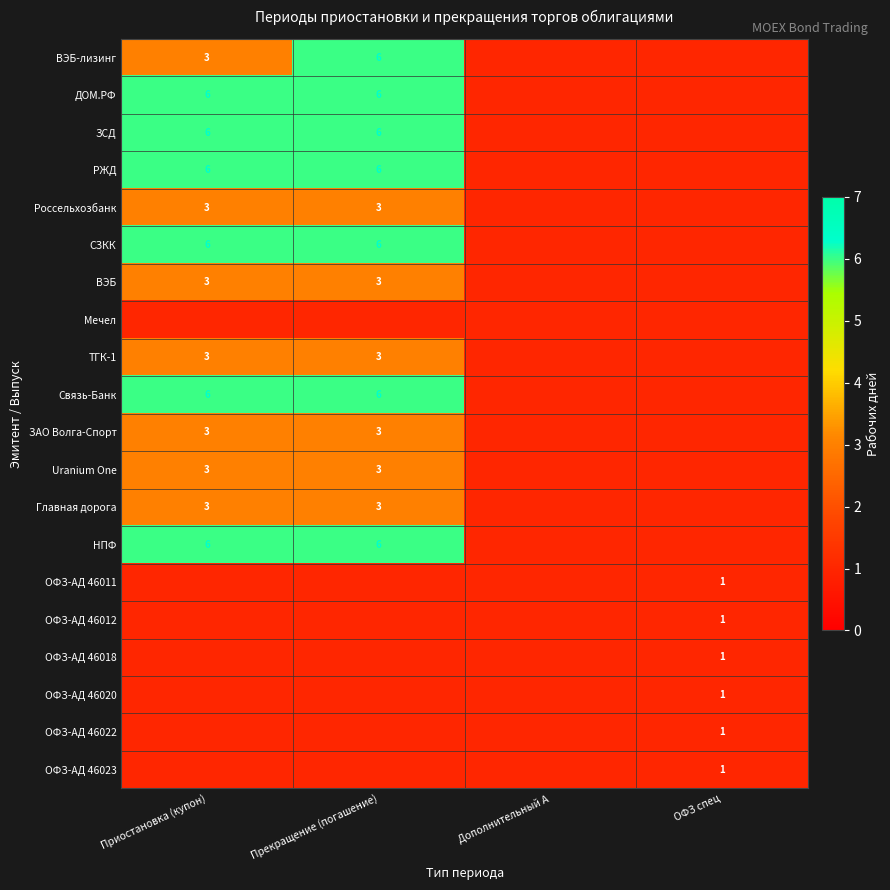

True or false: РЖД has a value of 11 at Прекращение (погашение).

False